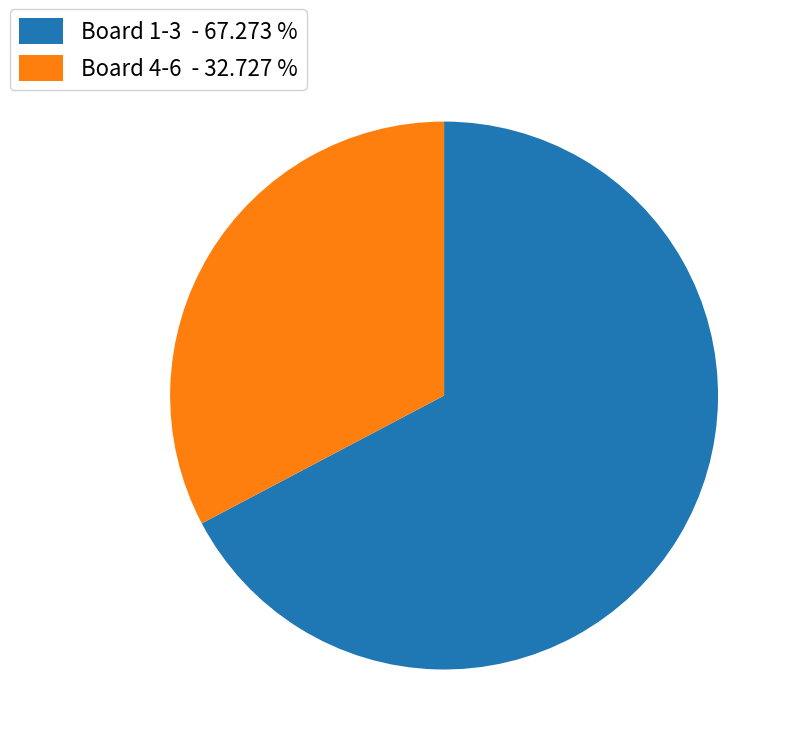

Rank the categories by value from highest to lowest.

Board 1-3 - 67.273 %, Board 4-6 - 32.727 %